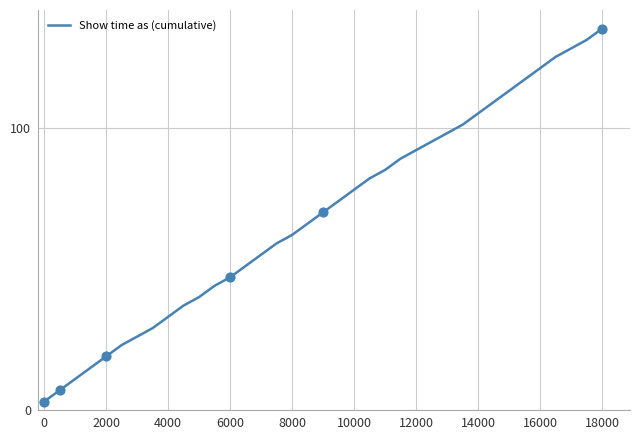

What is the greatest value displayed?

135